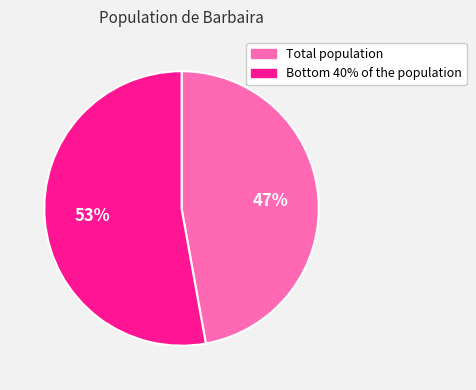

Rank the categories by value from highest to lowest.

Bottom 40% of the population, Total population